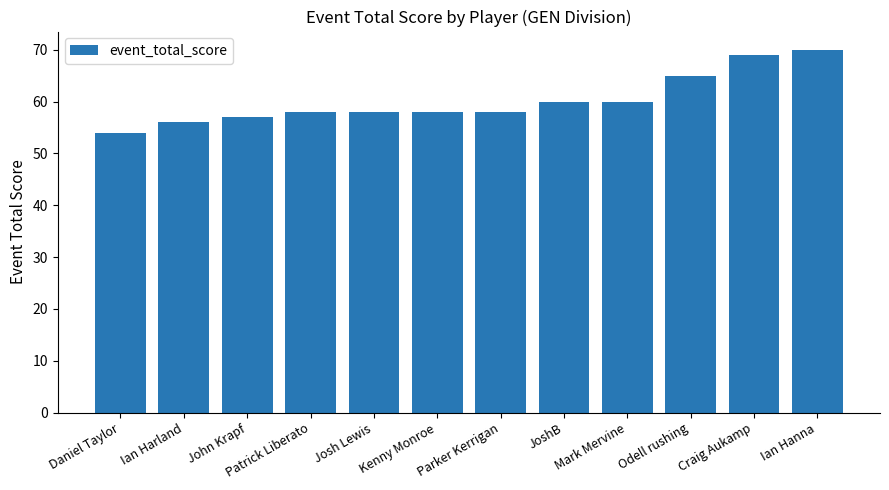

How many distinct data groups are displayed?

1